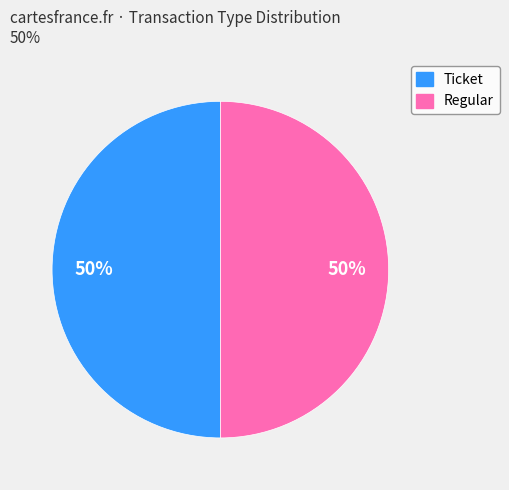

Do Regular and Ticket together represent more than half of the pie?

Yes